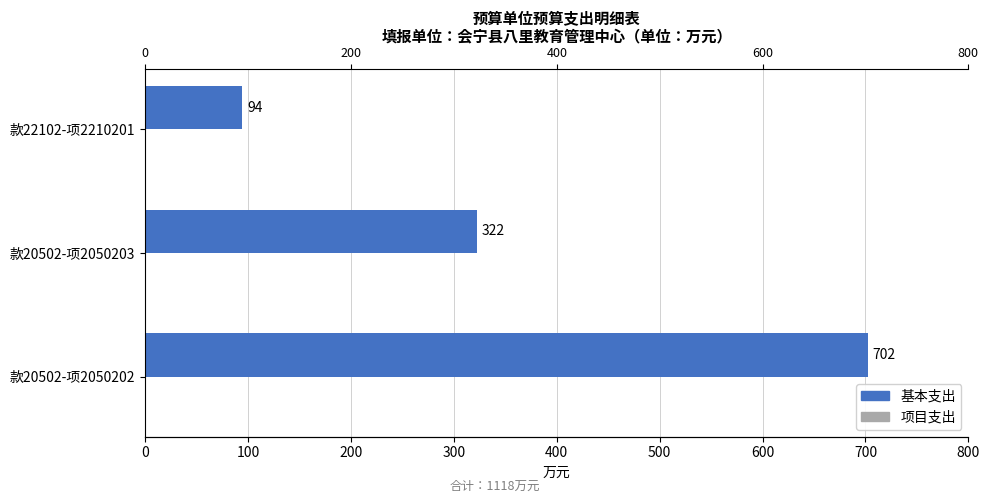

At how many categories does at least one series exceed 694?

1